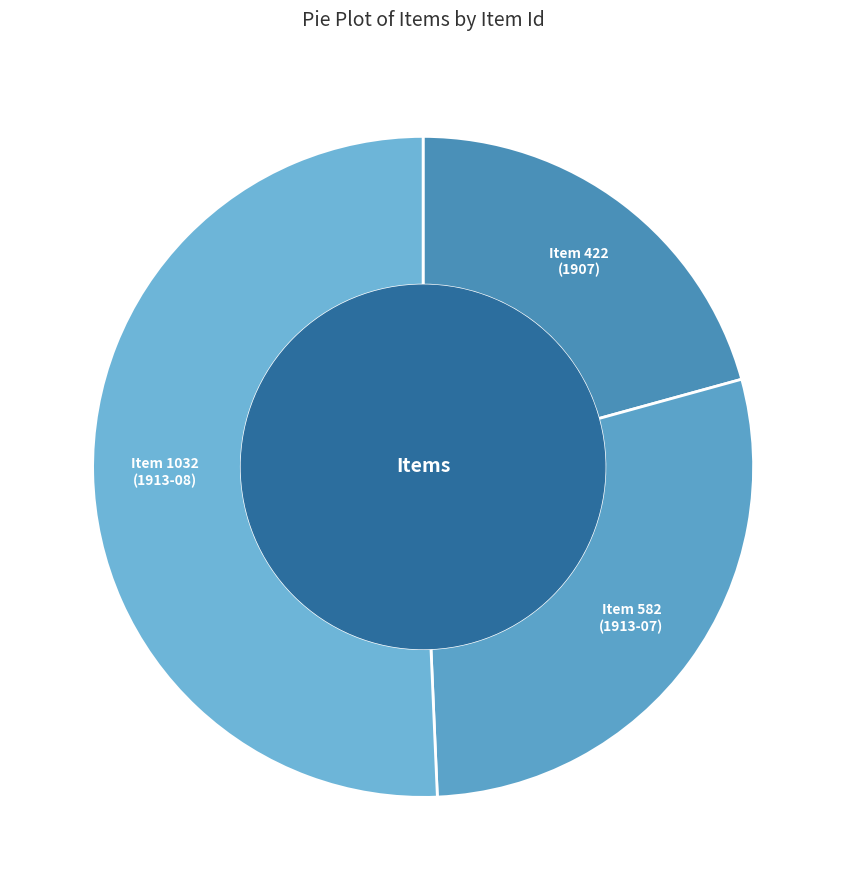

Which slice is the largest?

Item 1032 (1913-08)